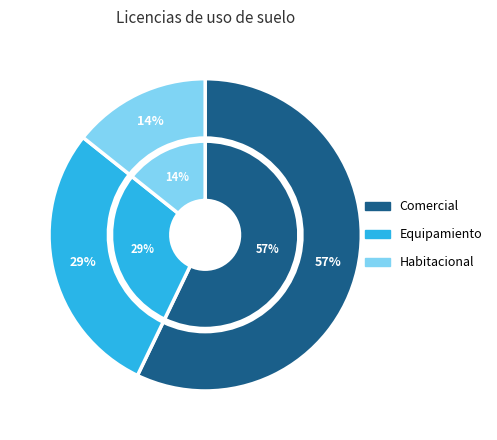

Approximately how many times larger is the value at Comercial compared to Equipamiento?

2.0